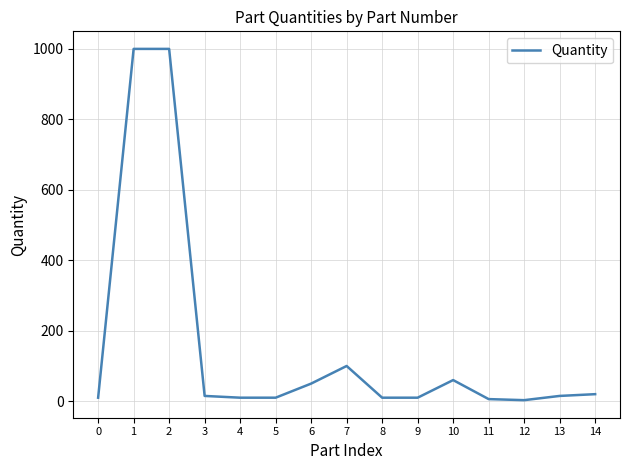

What is the maximum value shown in the chart?

1000